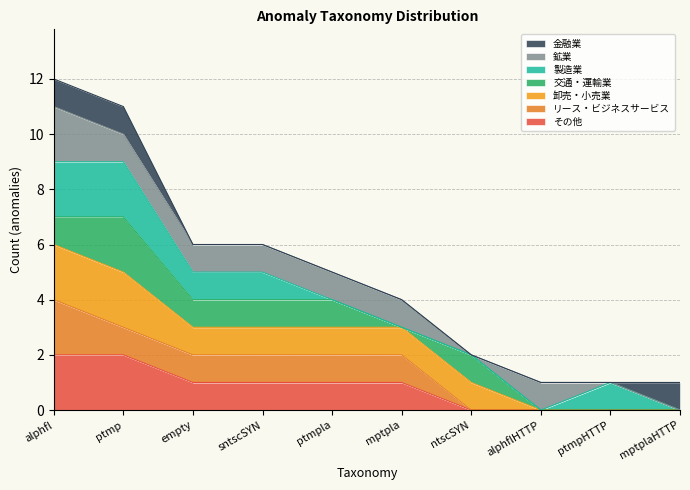

What is the label of the 2nd point from the right?

ptmpHTTP